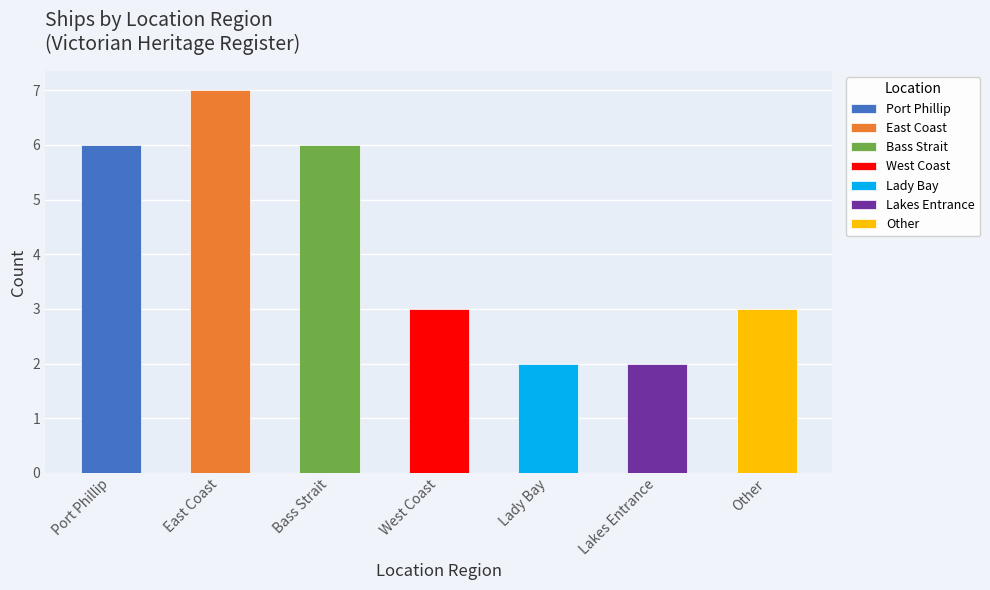

What is the sum of the values at West Coast and Port Phillip?

9